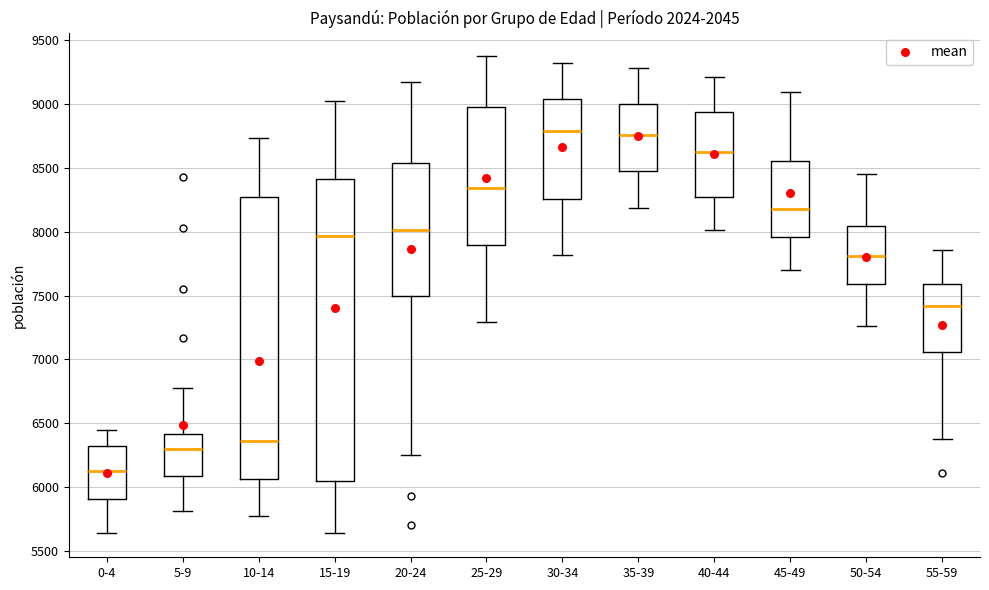

Reading left to right, read every box against the y-axis: the position of its median line, the range the box covers, and the ends of its whiskers. The values are not printed on the chart, so give them approximately, as read against the axis.

0-4: median 6150, box 5900 to 6350, whiskers 5650 to 6450
5-9: median 6300, box 6100 to 6400, whiskers 5800 to 6800
10-14: median 6350, box 6050 to 8250, whiskers 5750 to 8750
15-19: median 7950, box 6050 to 8400, whiskers 5650 to 9000
20-24: median 8000, box 7500 to 8550, whiskers 6250 to 9150
25-29: median 8350, box 7900 to 8950, whiskers 7300 to 9350
30-34: median 8800, box 8250 to 9050, whiskers 7800 to 9300
35-39: median 8750, box 8450 to 9000, whiskers 8200 to 9300
40-44: median 8600, box 8250 to 8950, whiskers 8000 to 9200
45-49: median 8200, box 7950 to 8550, whiskers 7700 to 9100
50-54: median 7800, box 7600 to 8050, whiskers 7250 to 8450
55-59: median 7400, box 7050 to 7600, whiskers 6400 to 7850